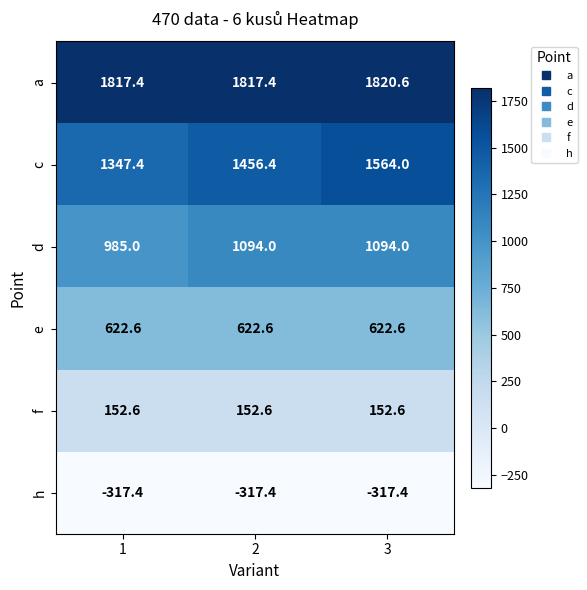

Reading left to right, what are all the values shown in this chart?

a: 1817.4	1817.4	1820.6
c: 1347.4	1456.4	1564.0
d: 985.0	1094.0	1094.0
e: 622.6	622.6	622.6
f: 152.6	152.6	152.6
h: -317.4	-317.4	-317.4